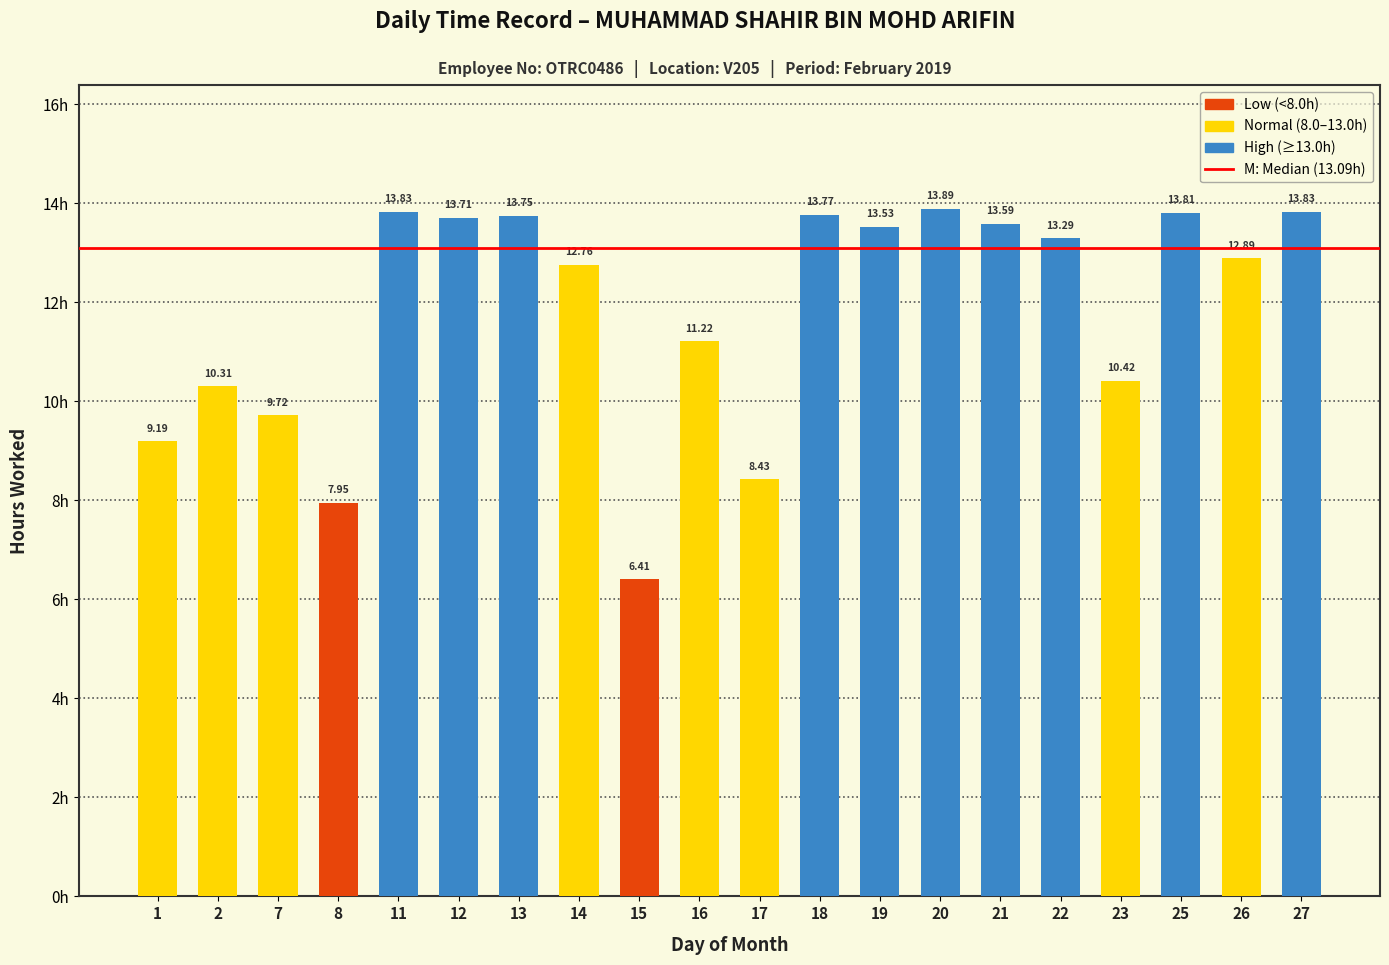

How many data points does each series have?

20